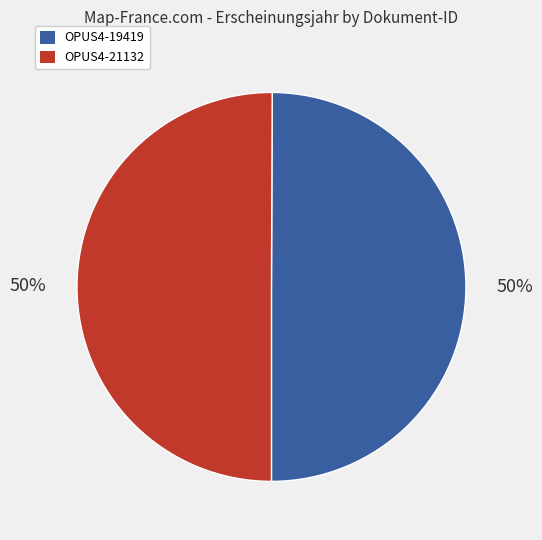

To the nearest percent, what percentage of the pie is OPUS4-21132?

50%